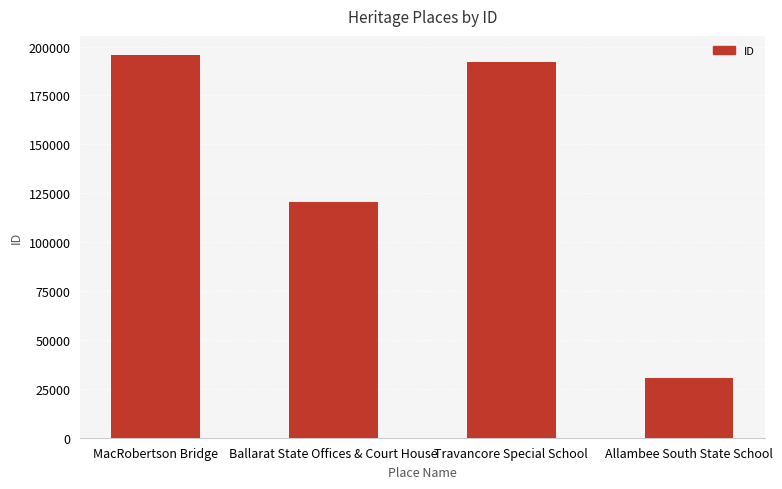

List the labels in order of value, largest first.

MacRobertson Bridge, Travancore Special School, Ballarat State Offices & Court House, Allambee South State School